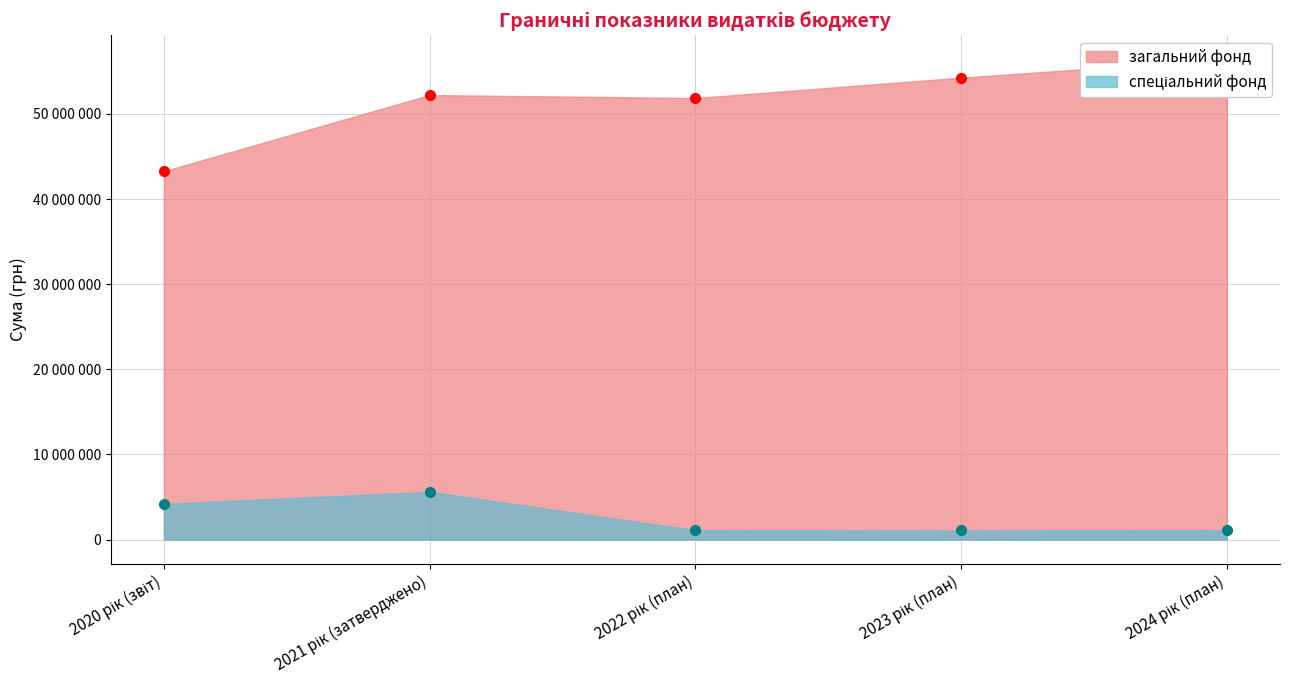

At which category does the chart reach its peak across all series?

2024 рік (план)